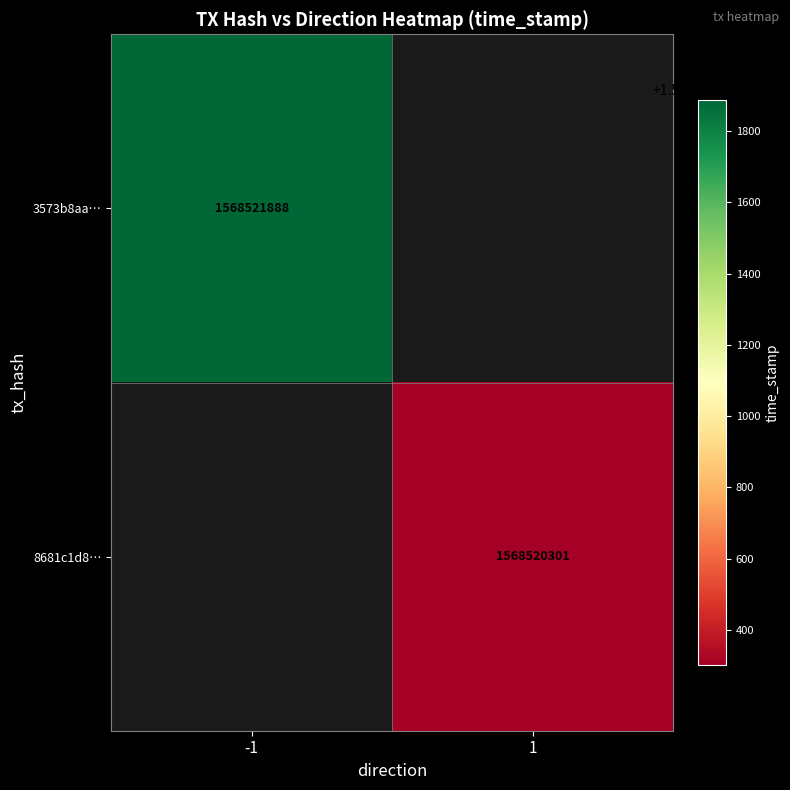

At how many categories does at least one series exceed 1568521696?

1